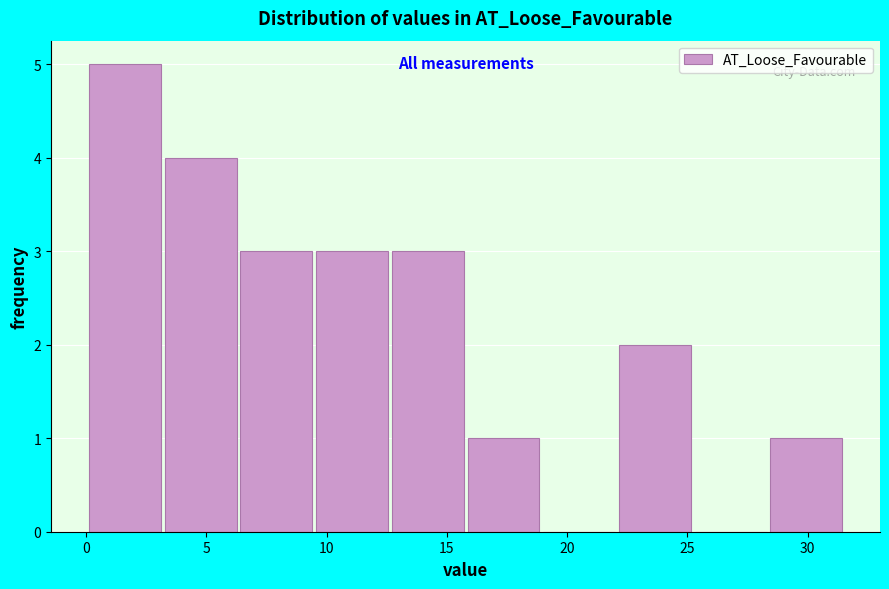

What is the height of the bar covering 16.0 to 19.0 on the x-axis? Neither the bar edges nor the heights are printed on the chart, so give them approximately, as read against the axes.

1